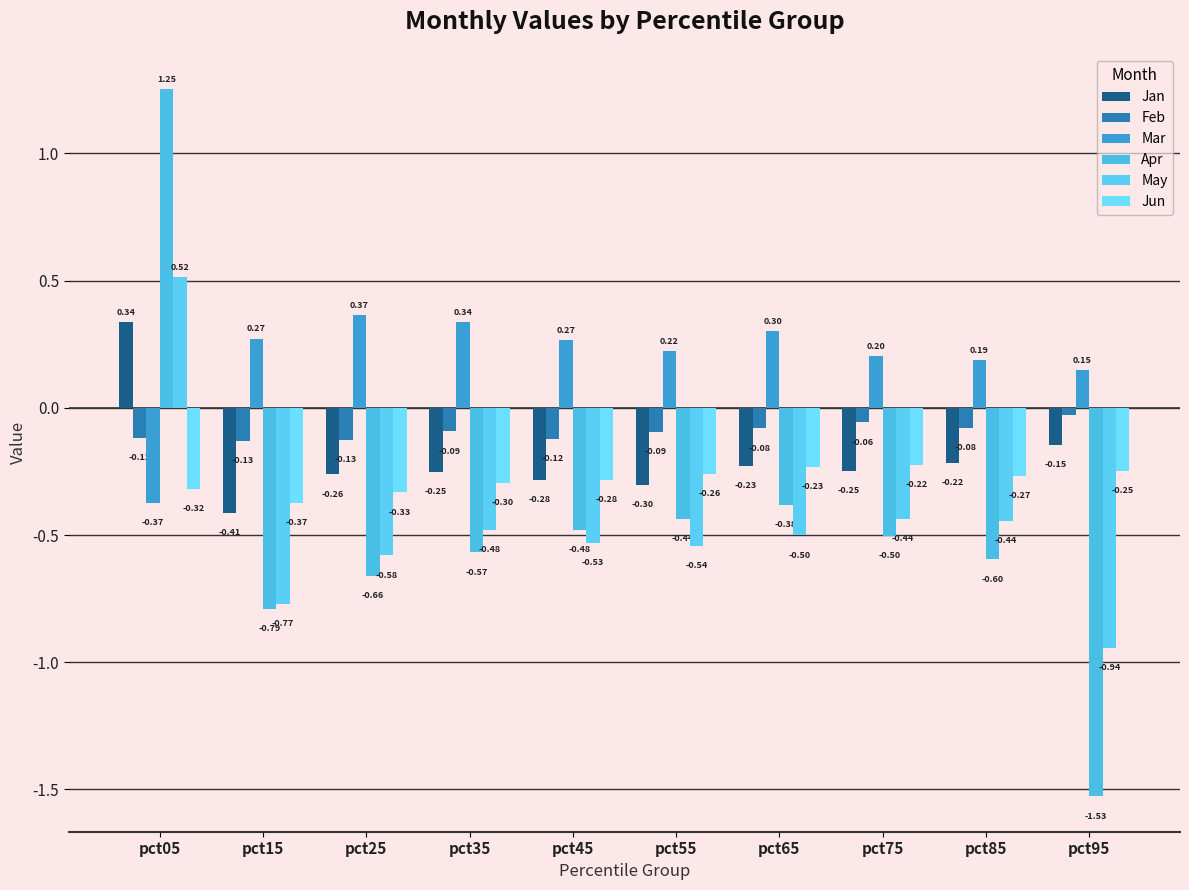

How many values in the Jan series are below 0?

9